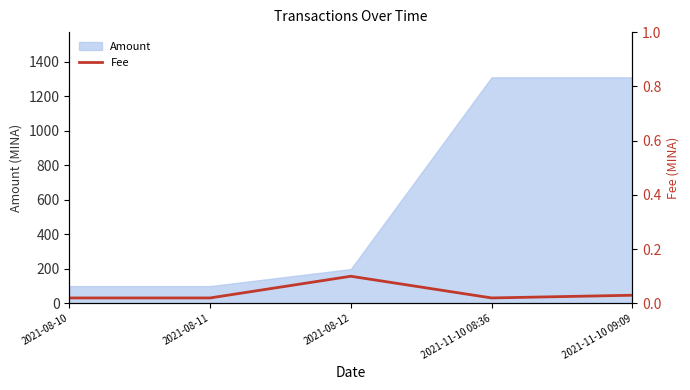

How many points are higher than both their immediate neighbors (excluding endpoints)?

1